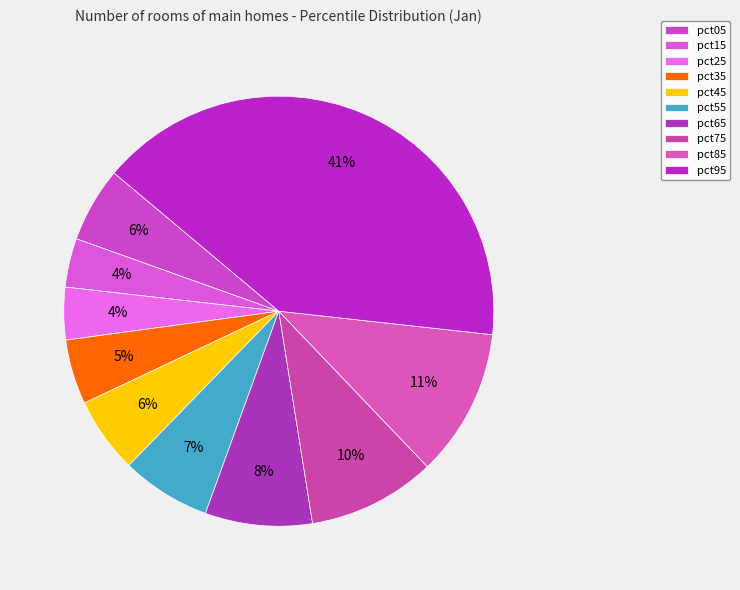

To the nearest percent, what portion does pct65 represent?

8%